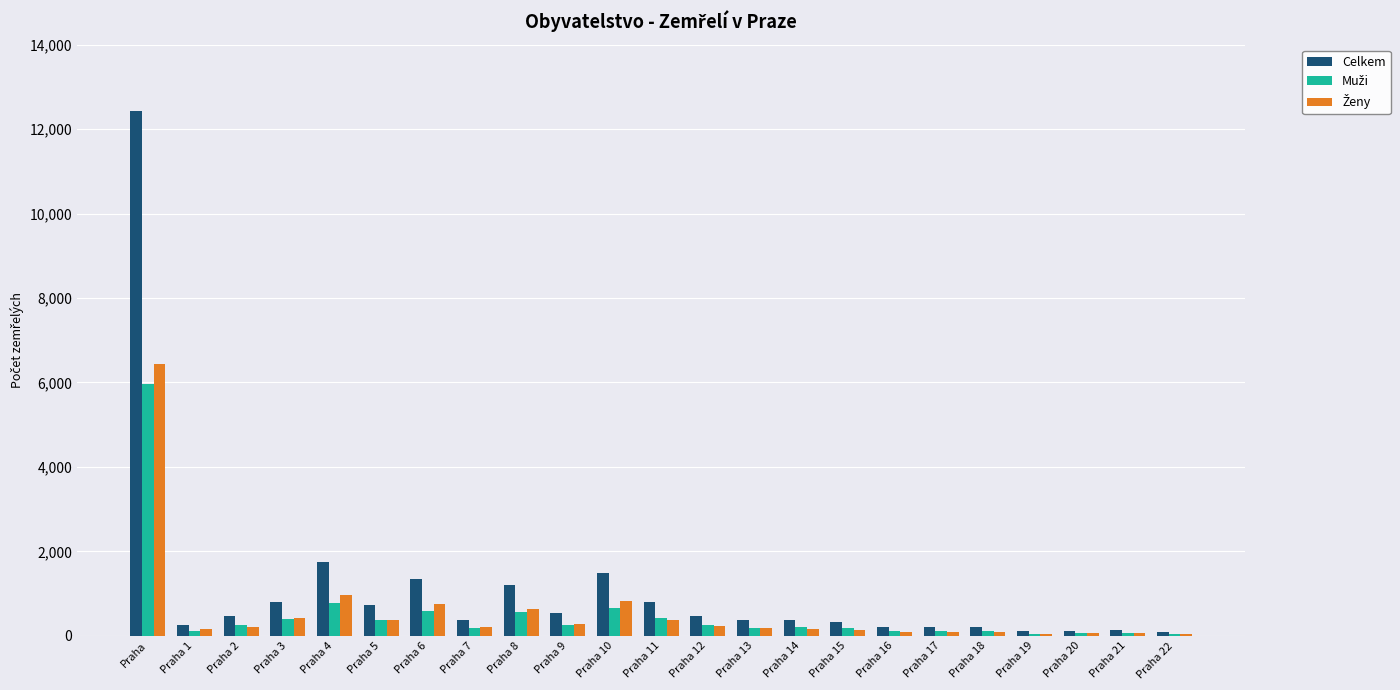

Does the chart contain stacked bars?

No